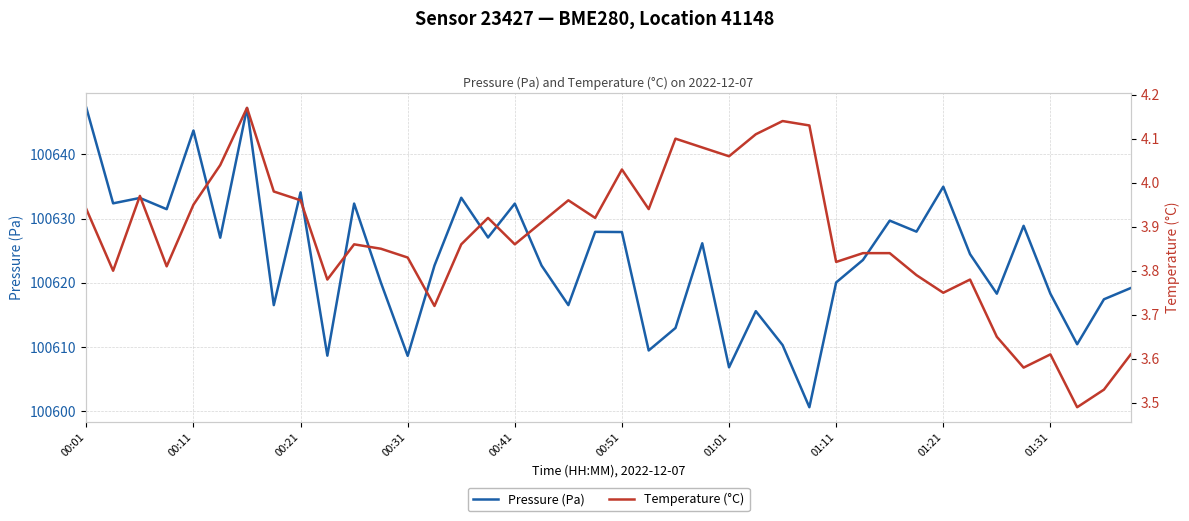

True or false: Pressure (Pa) and Temperature (°C) cross at least once.

False